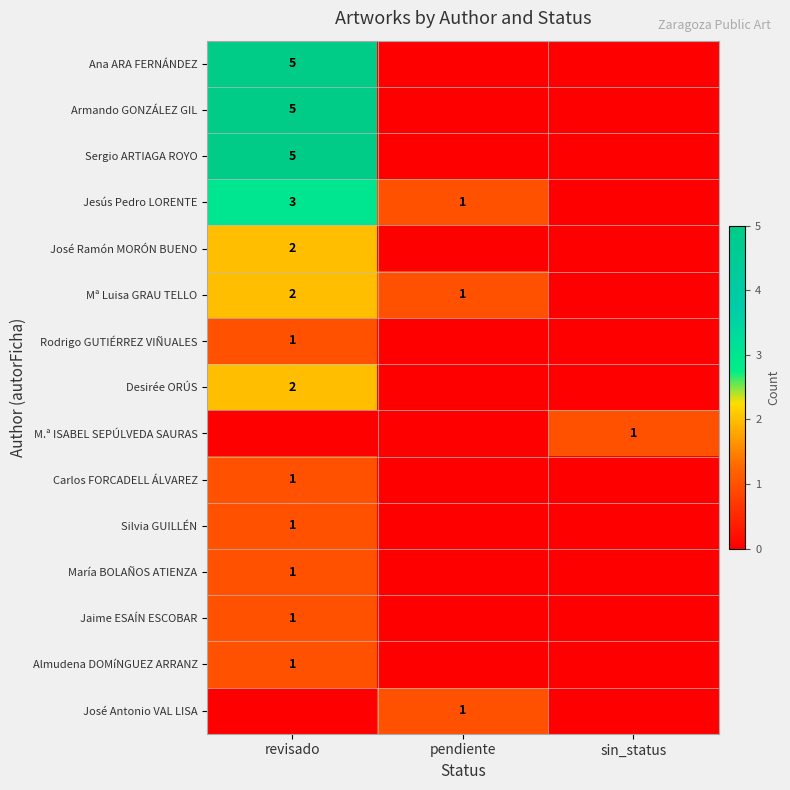

The José Ramón MORÓN BUENO series shows 2 at revisado. True or false?

True